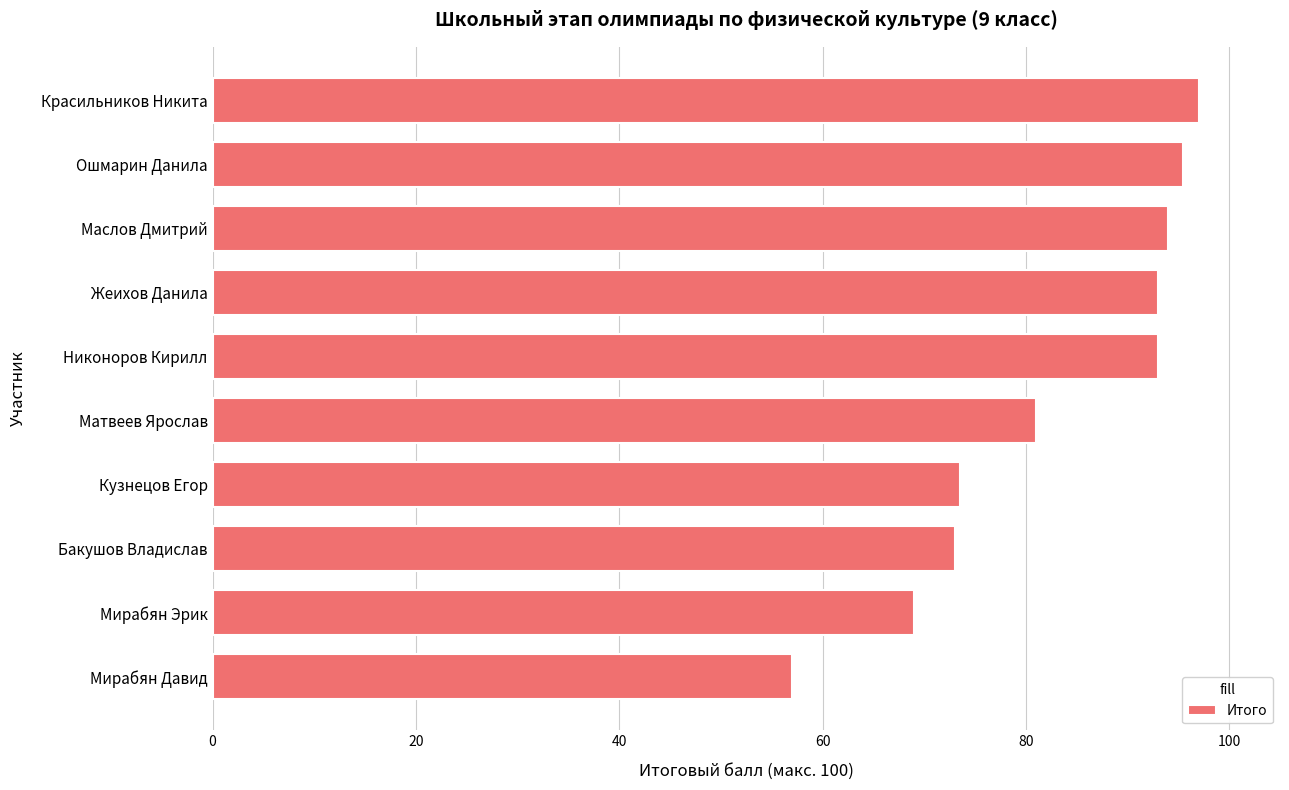

True or false: the data shows 69.0 at Мирабян Эрик.

True